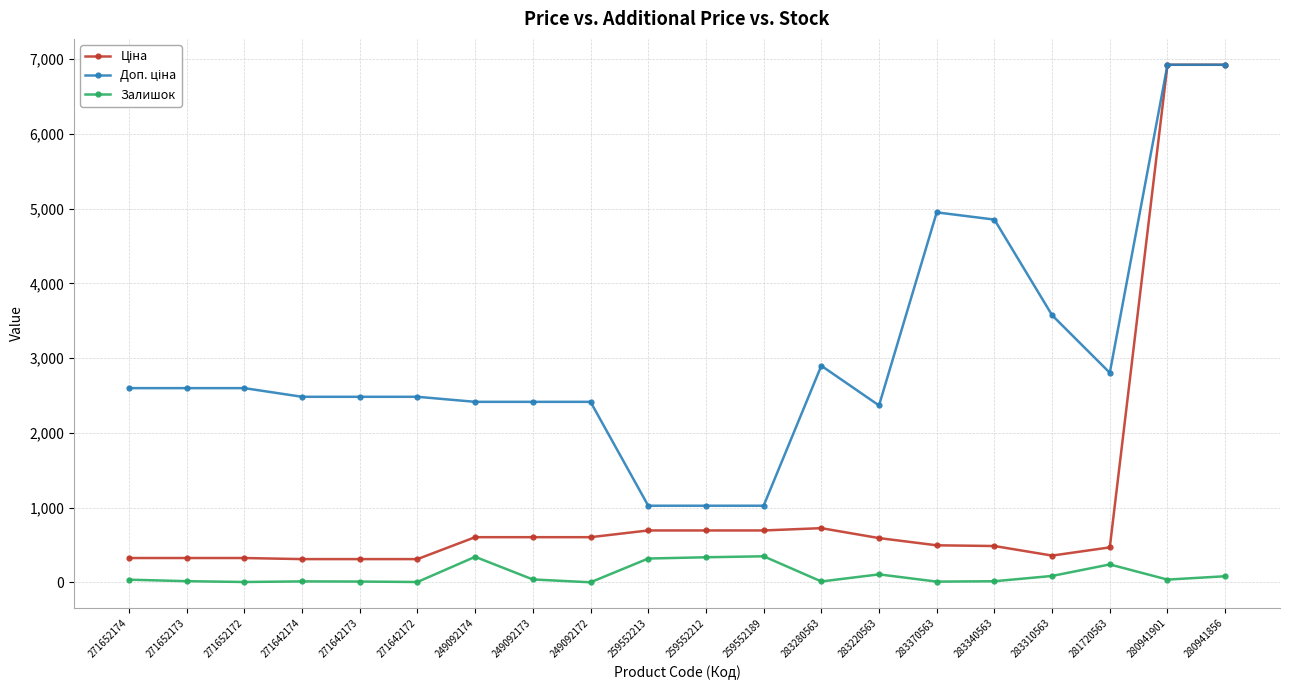

What is the difference between the Залишок values at 281720563 and 283370563?

230.0